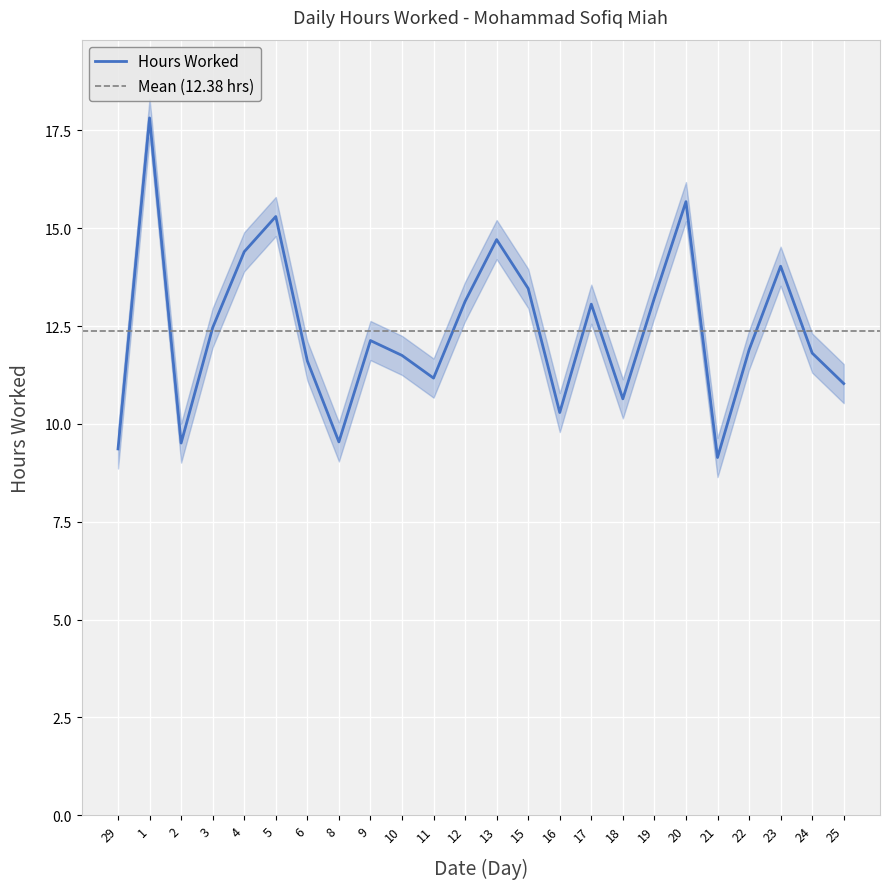

How many data points are less than 12?

12